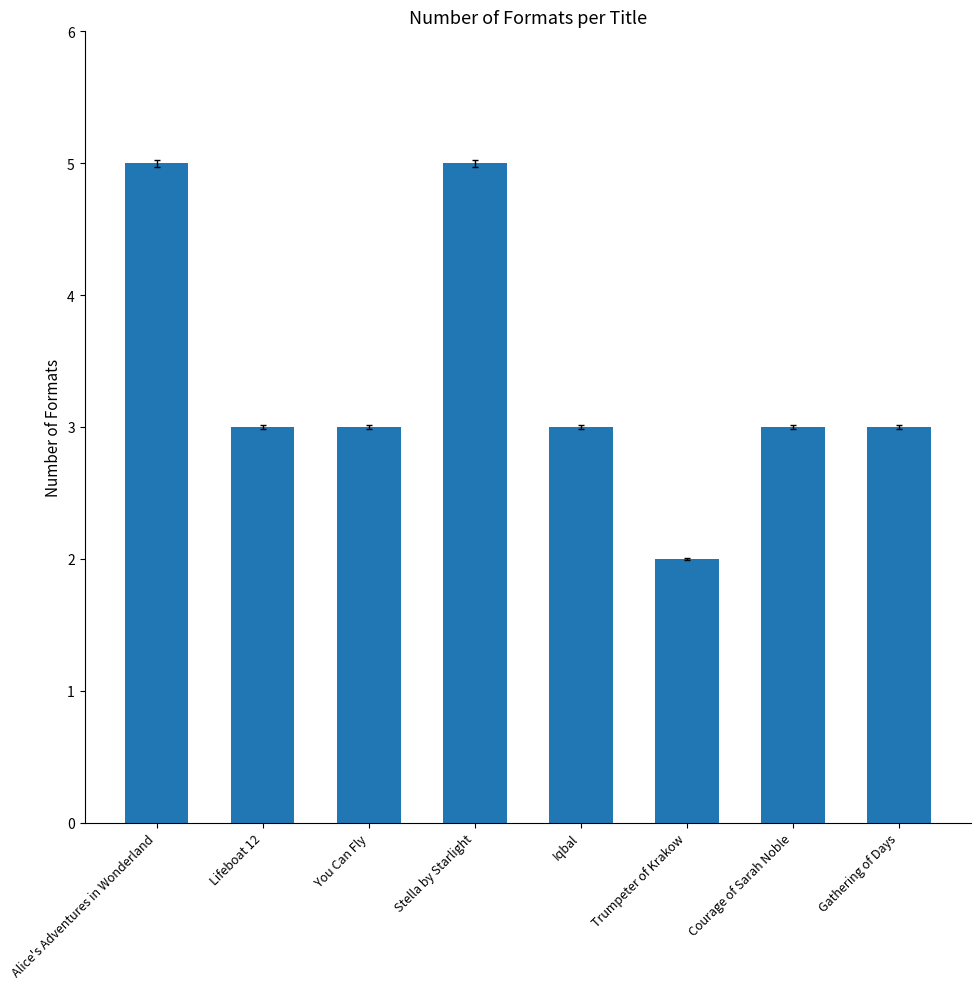

What position from the right is Gathering of Days?

1